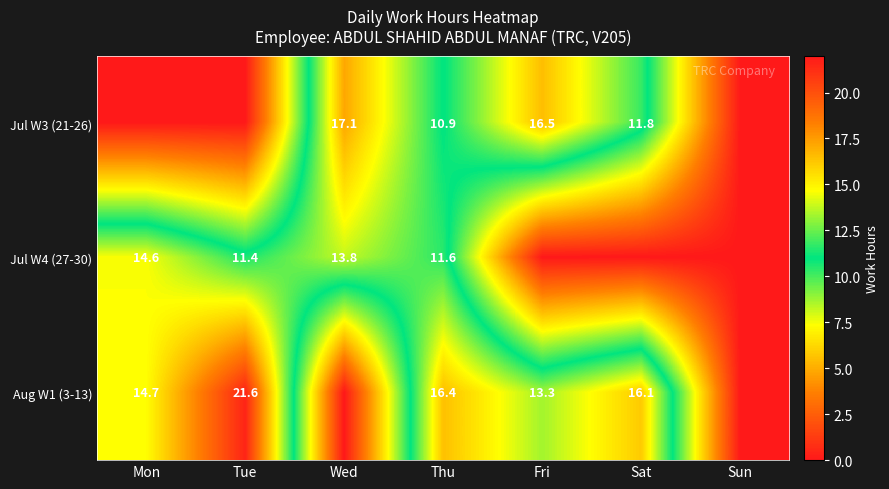

What is the total value across all series at Mon?

29.3